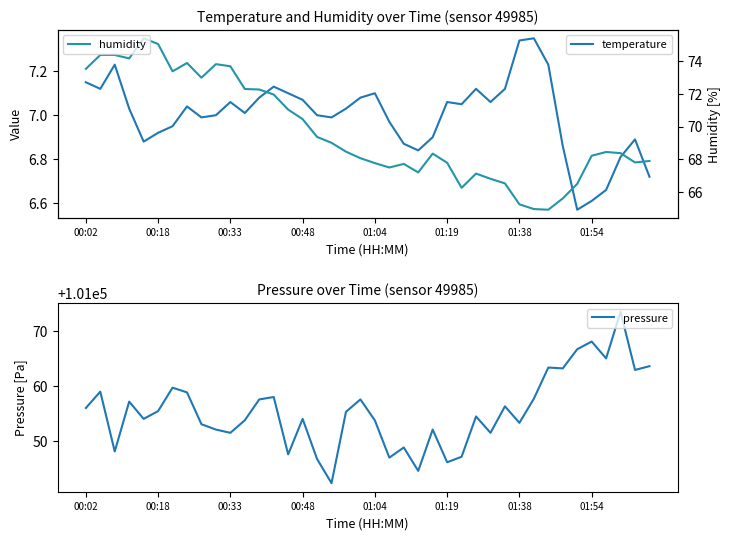

Where is temperature nearest to the value 6?

34